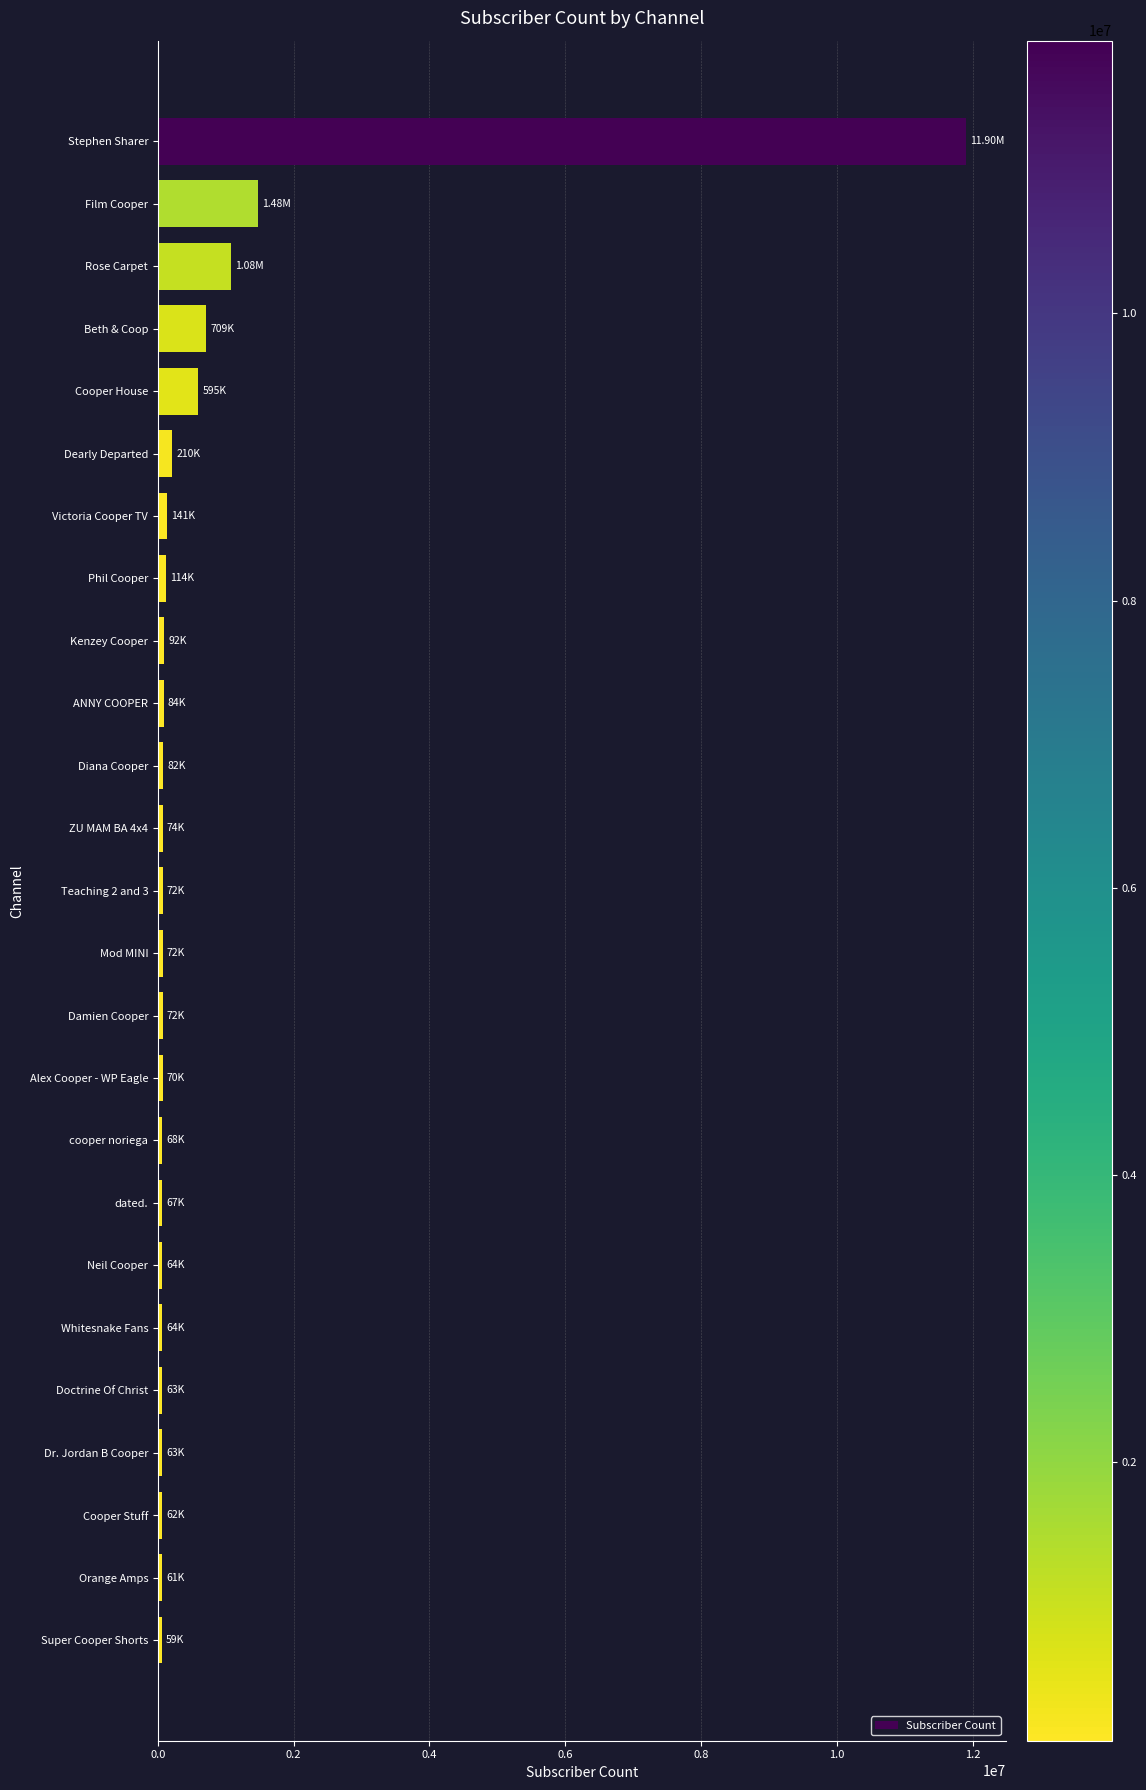

What is the label of the 18th bar from the bottom?

Phil Cooper